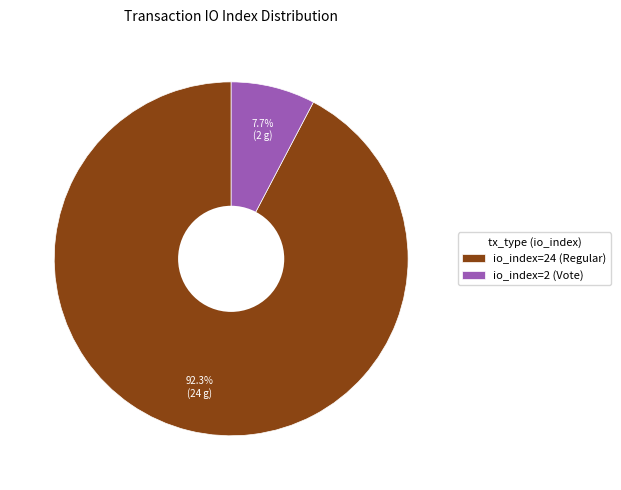

True or false: io_index=2 (Vote) accounts for 8% of the total.

True